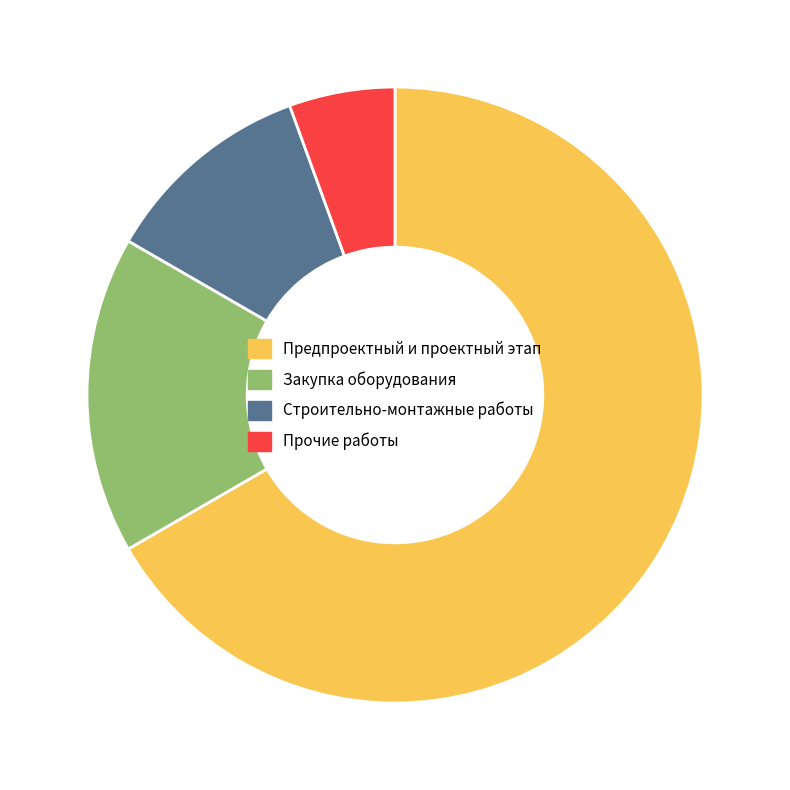

Is there any slice that represents more than half of the pie?

Yes